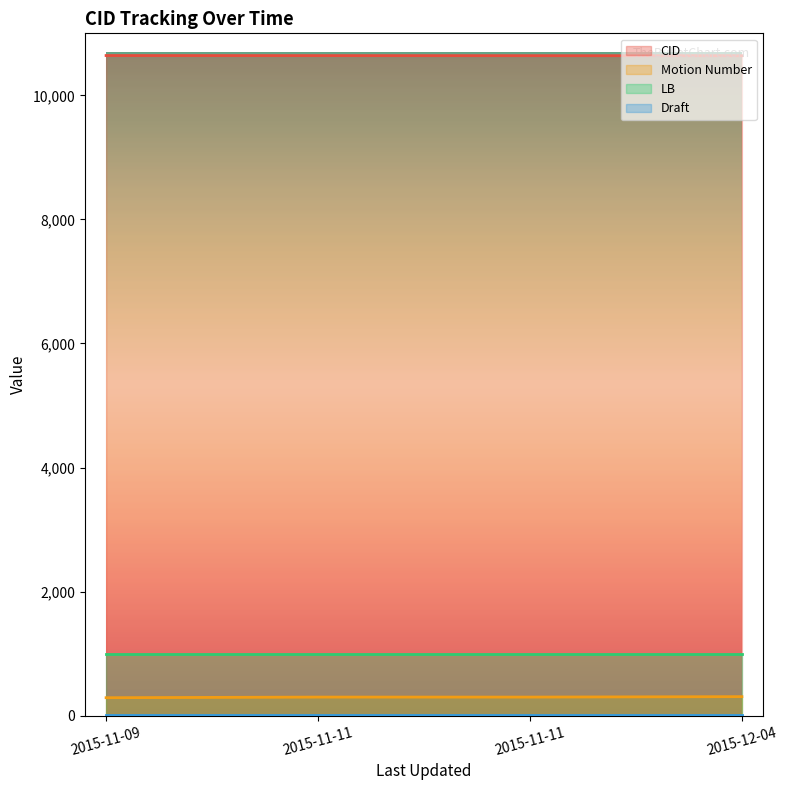

At which label does CID first exceed 10641?

2015-11-09